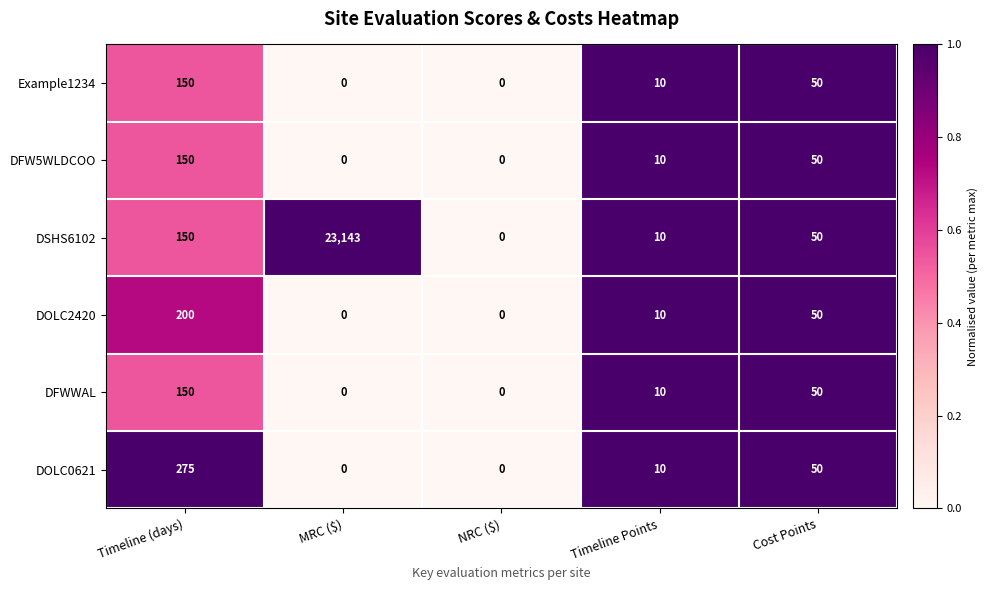

Which label corresponds to the largest value in the chart?

MRC ($)